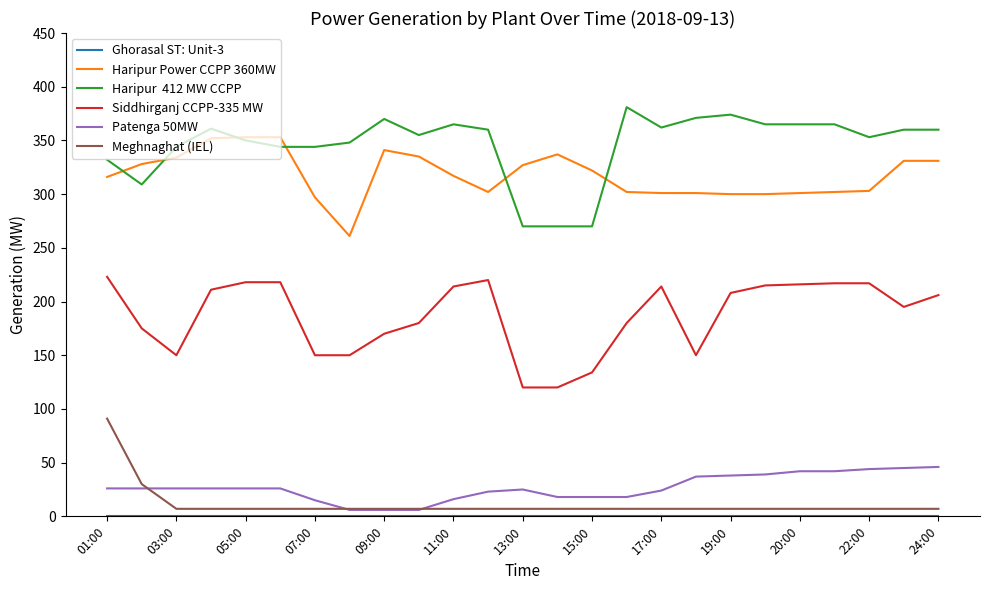

What is the maximum value shown in the chart?

381